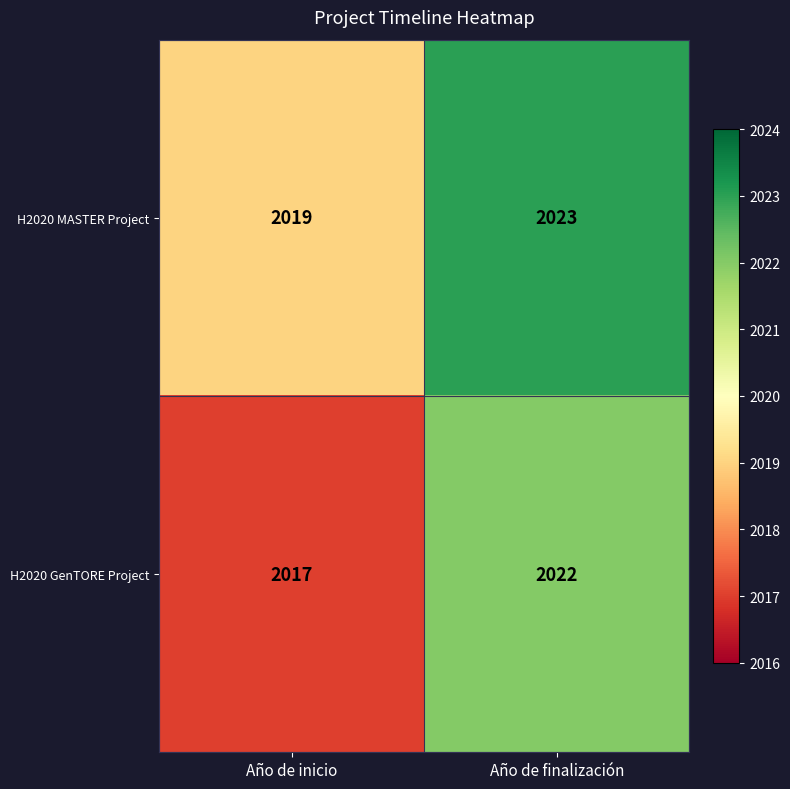

Reading left to right, transcribe all the data shown in this chart.

H2020 MASTER Project: 2019	2023
H2020 GenTORE Project: 2017	2022